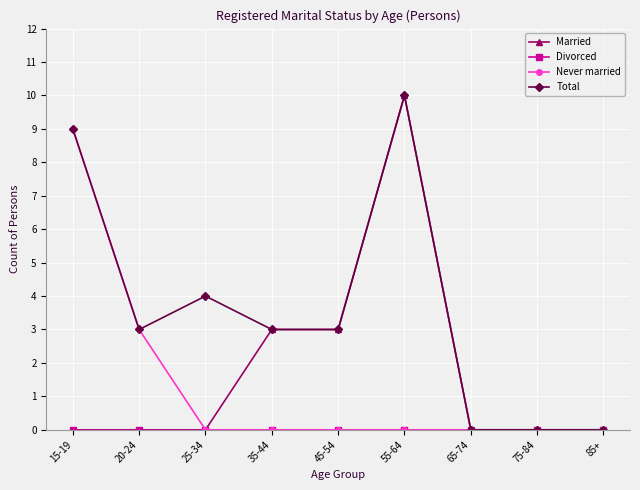

What is the average value of the Total series?

4